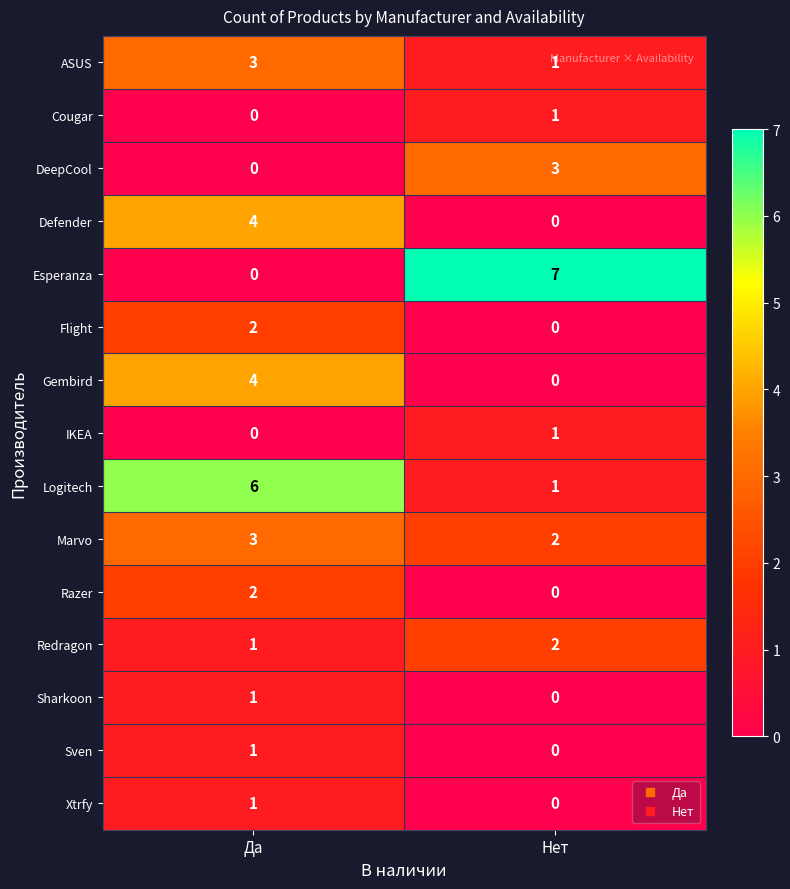

The value of IKEA at Нет is 2. True or false?

False